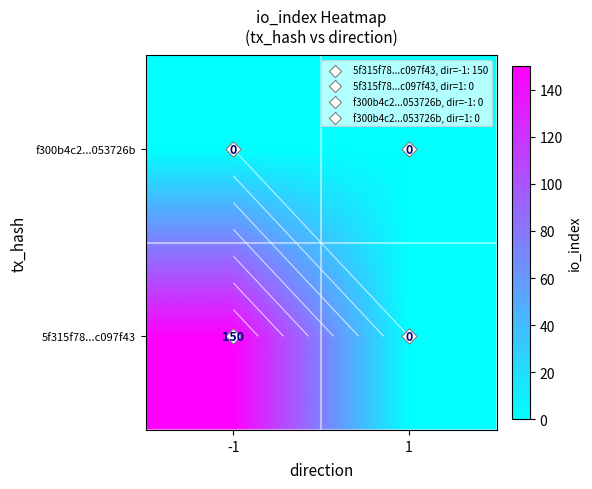

Rank the series at 1 from lowest to highest value.

5f315f78...c097f43, f300b4c2...053726b